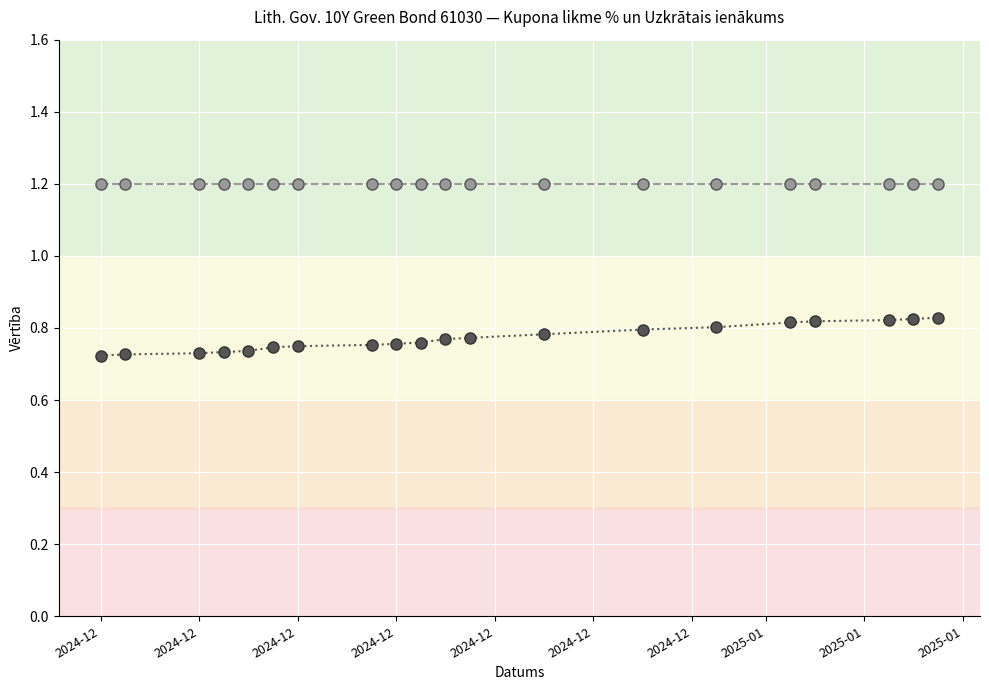

What is the maximum value shown in the chart?

1.2